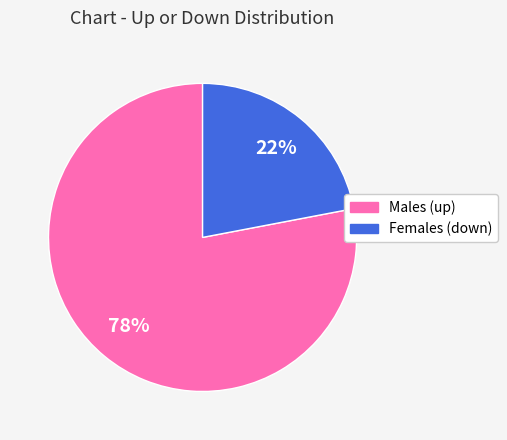

Is the sum of Females (down) and Males (up) greater than half?

Yes